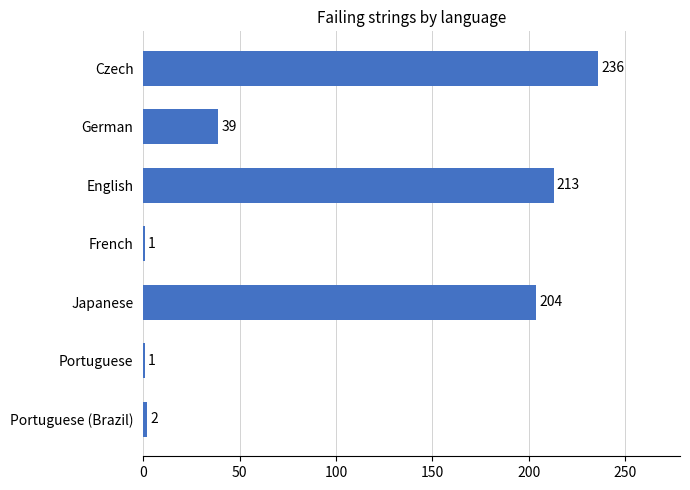

Reading top to bottom, extract all data points from this chart.

Czech=236	German=39	English=213	French=1	Japanese=204	Portuguese=1	Portuguese (Brazil)=2